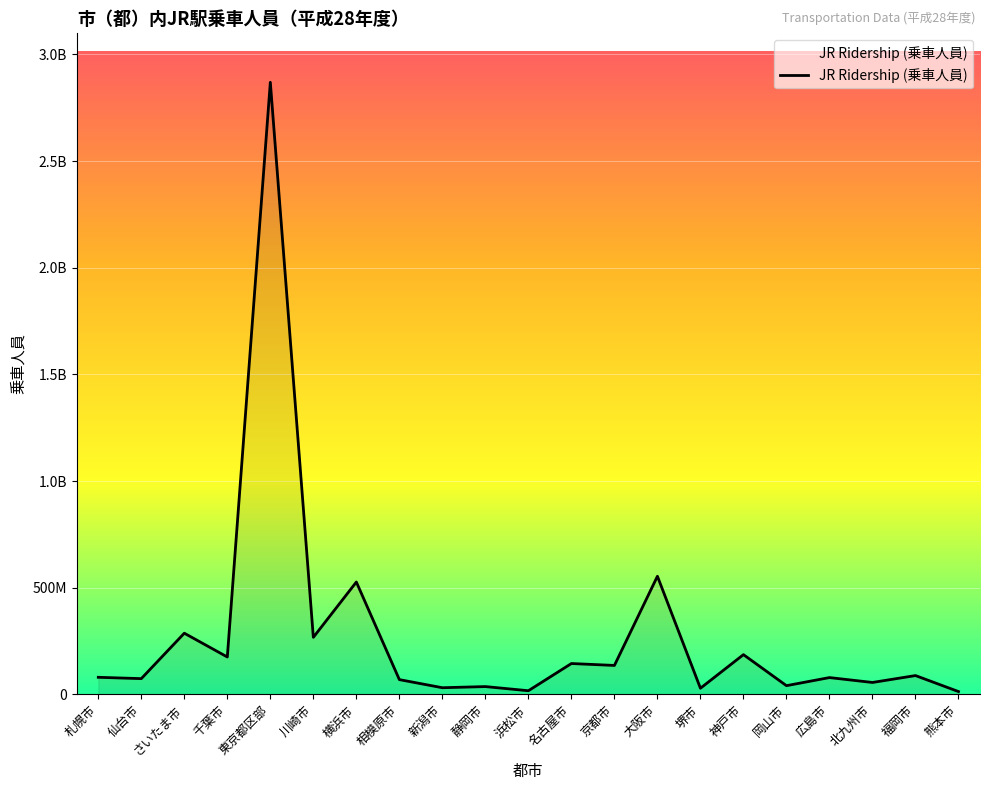

Approximately how many times larger is the value at 名古屋市 compared to 浜松市?

8.5